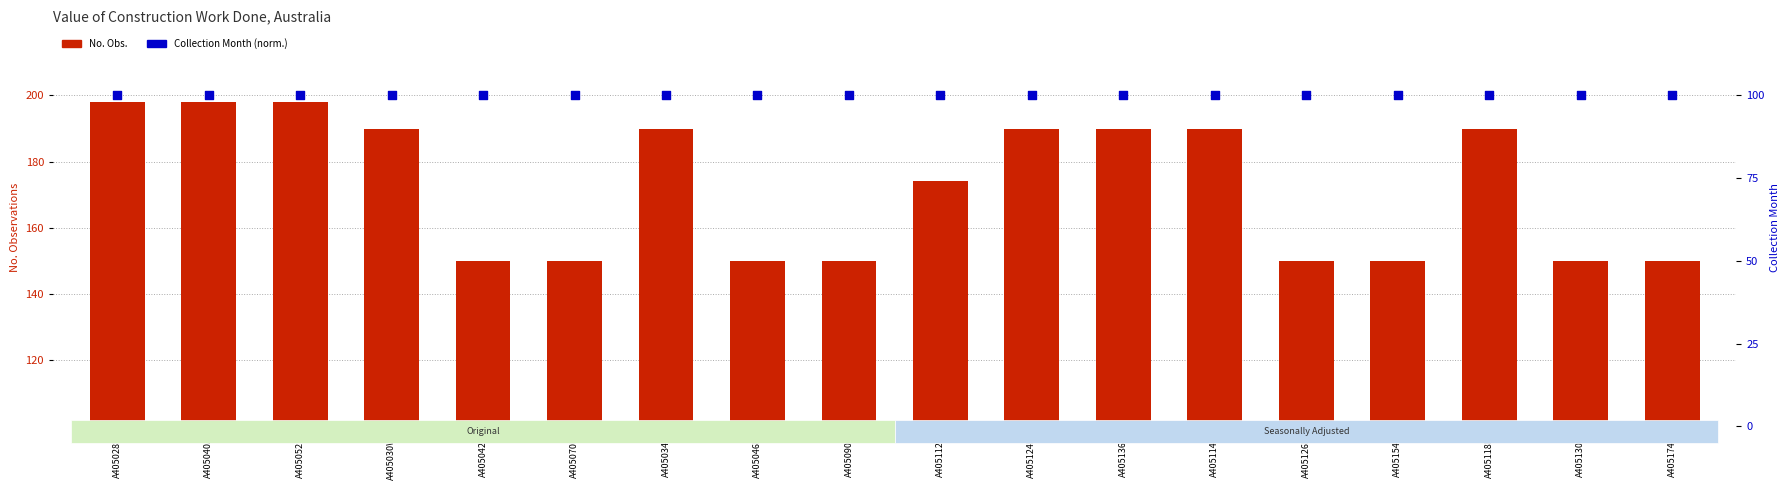

Is the value of No. Obs. at A405154X greater than the value of Collection Month (norm.) at A405174J?

Yes